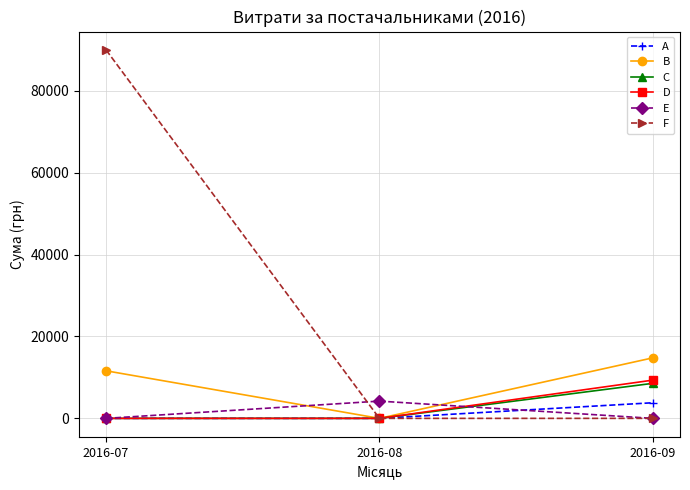

What is the highest value of the B series?

14777.2